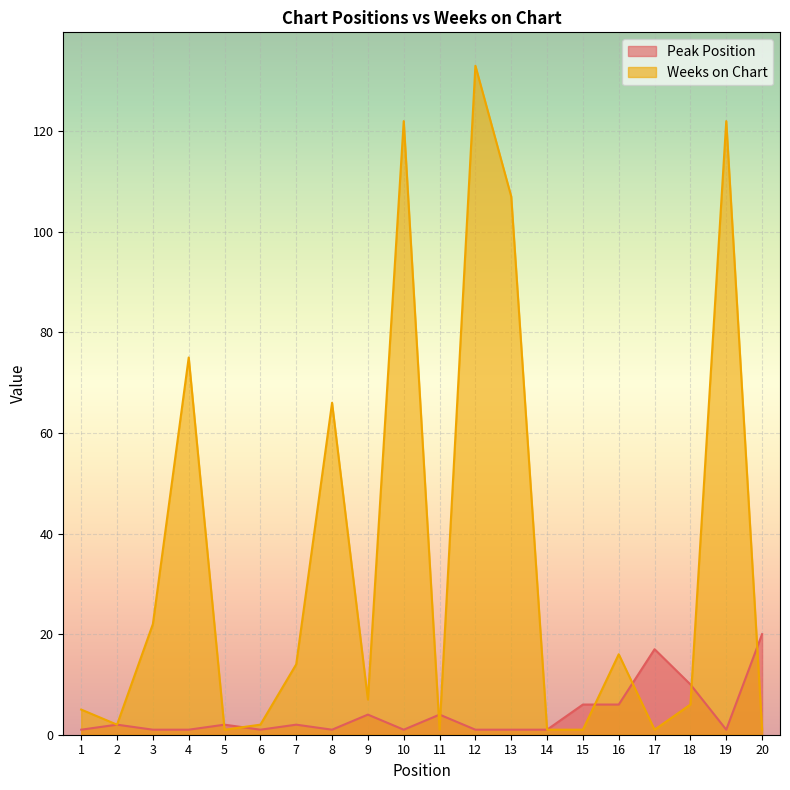

List the series in order of their overall mean, highest first.

Weeks on Chart, Peak Position